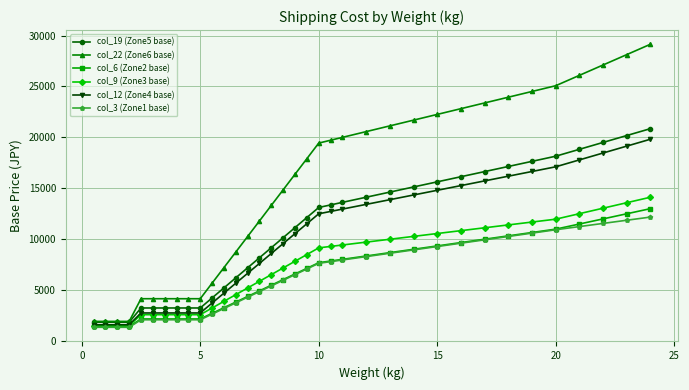

Is this an area chart (filled region under the line)?

No